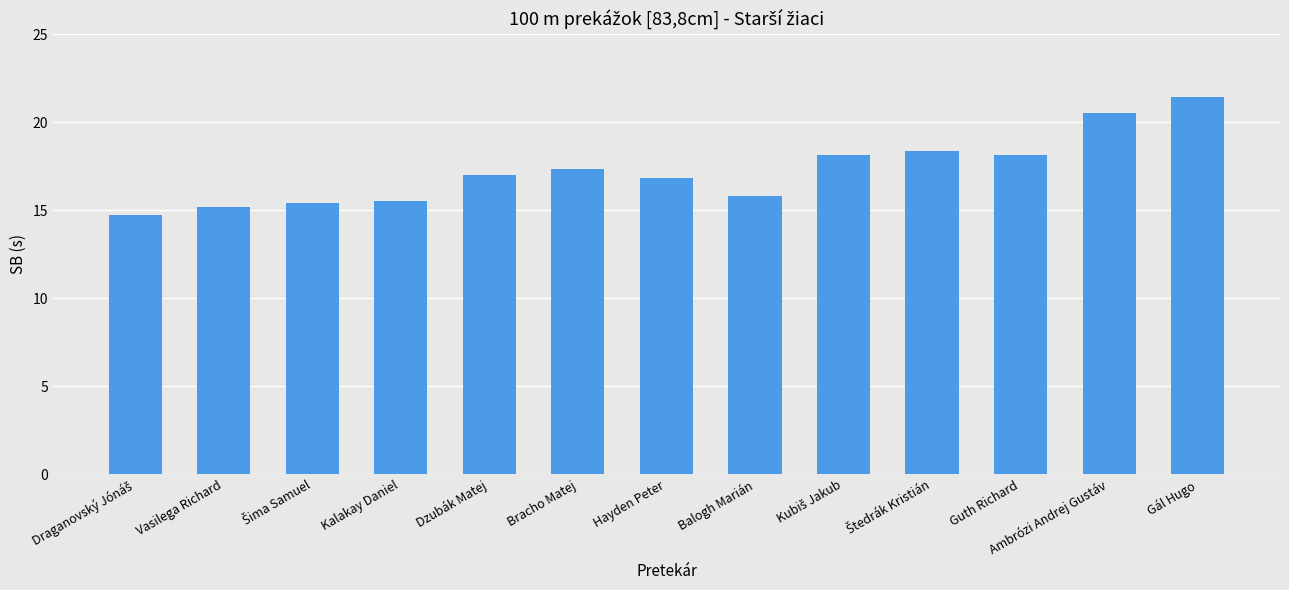

Is it true that the value at Vasilega Richard is 15.2?

True